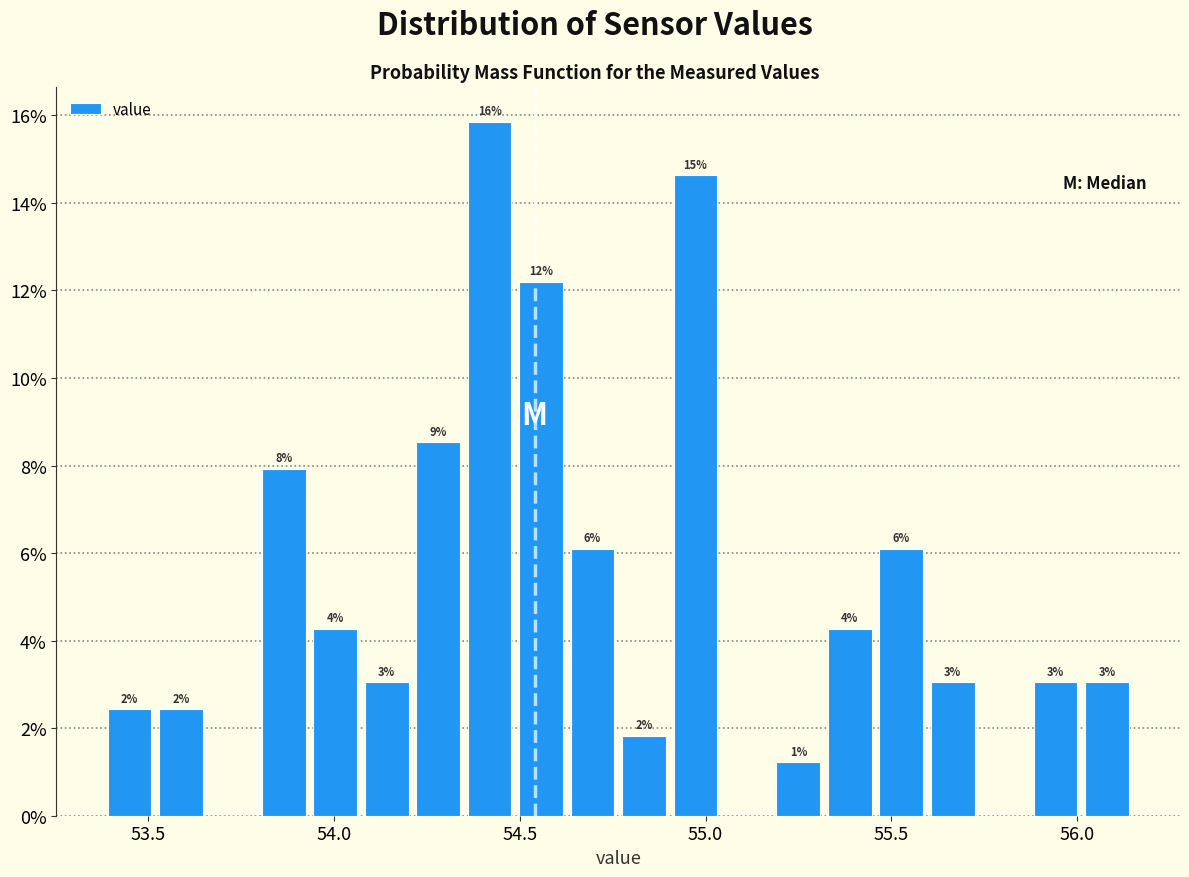

Read against the x-axis, roughly where is the centre of the tallest bar?

54.40